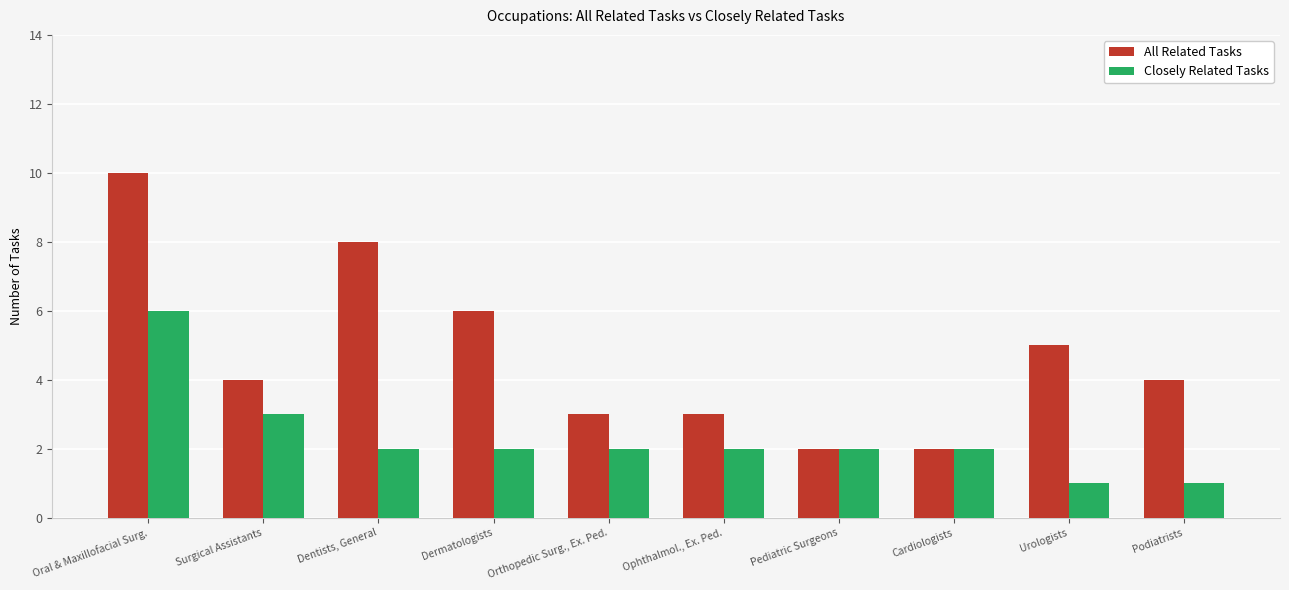

What is the value of the Closely Related Tasks bar at the 10th from the left?

1